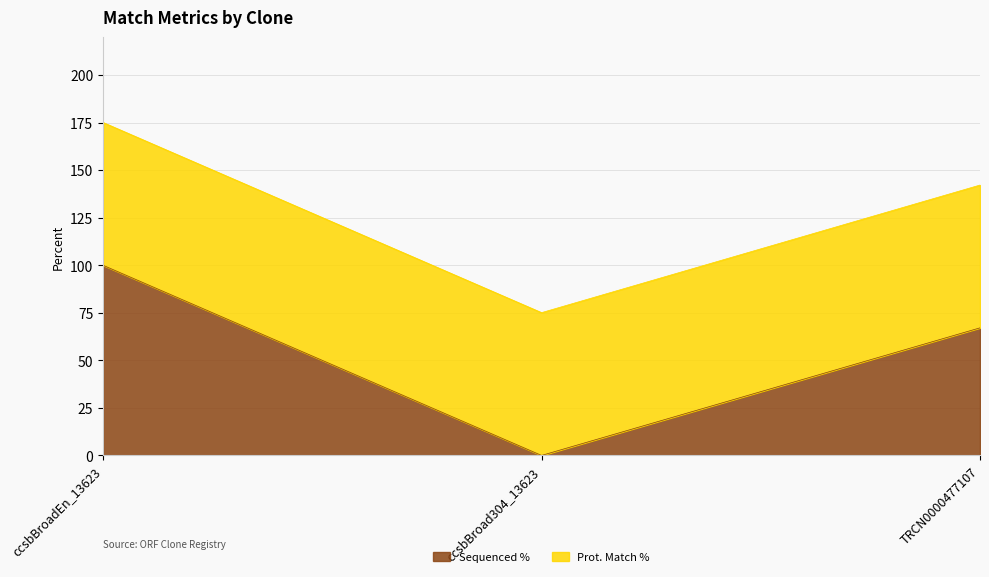

Is it true that the value at ccsbBroadEn_13623 is 175.1?

True